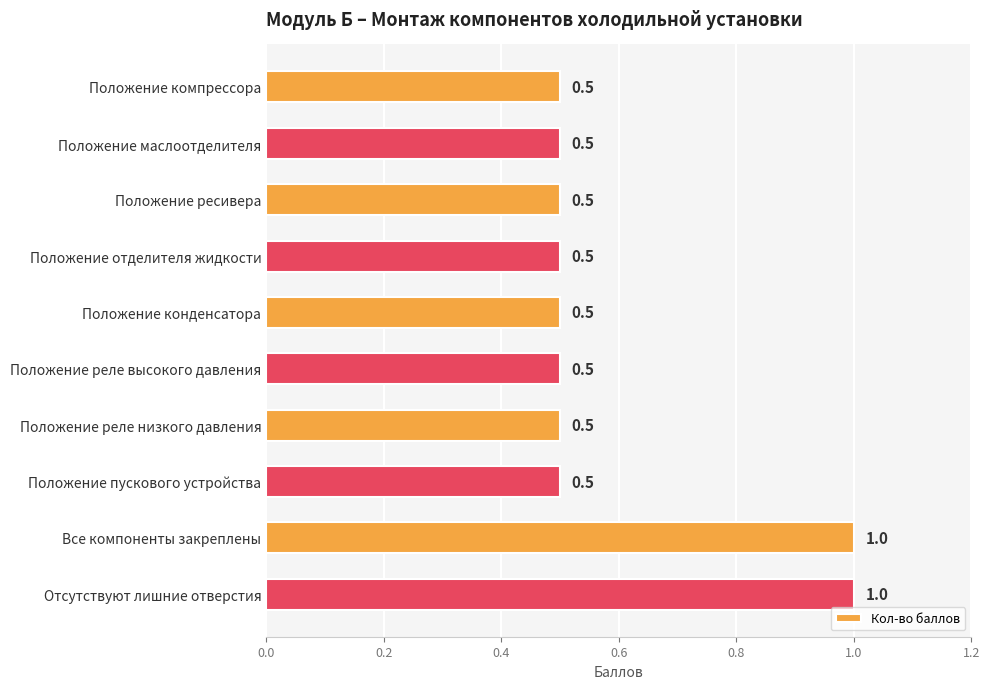

What is the maximum value shown in the chart?

1.0